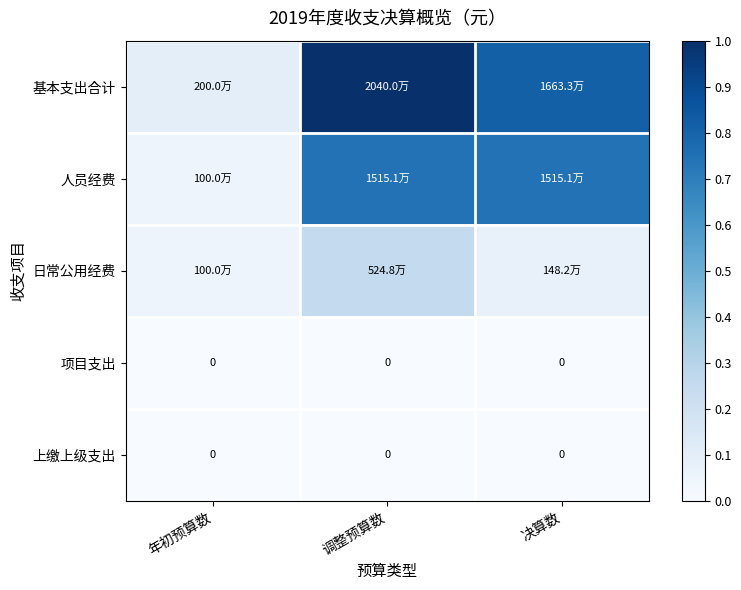

Is the value of 日常公用经费 at 调整预算数 greater than the value of 上缴上级支出 at 决算数?

Yes